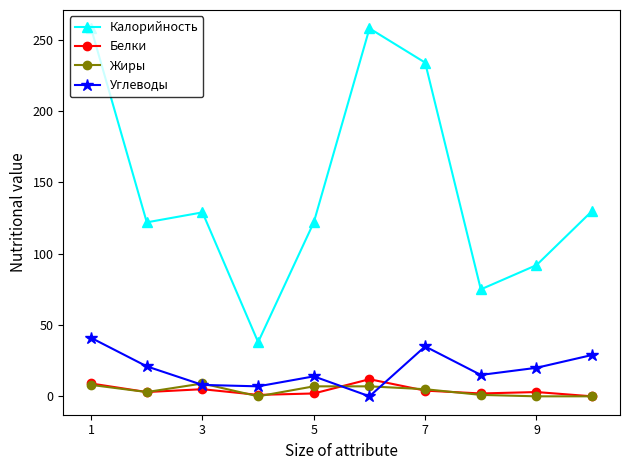

What is the difference between the maximum and minimum values in the Калорийность series?

220